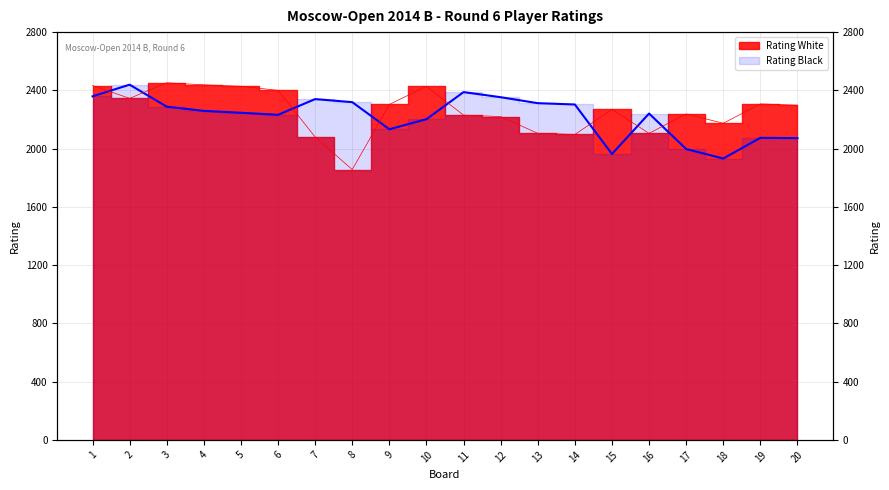

How many lines are shown in the chart?

2